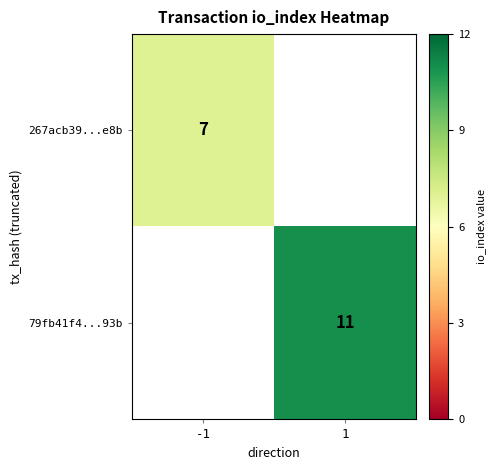

Read the 267acb39...e8b value at -1.

7.0